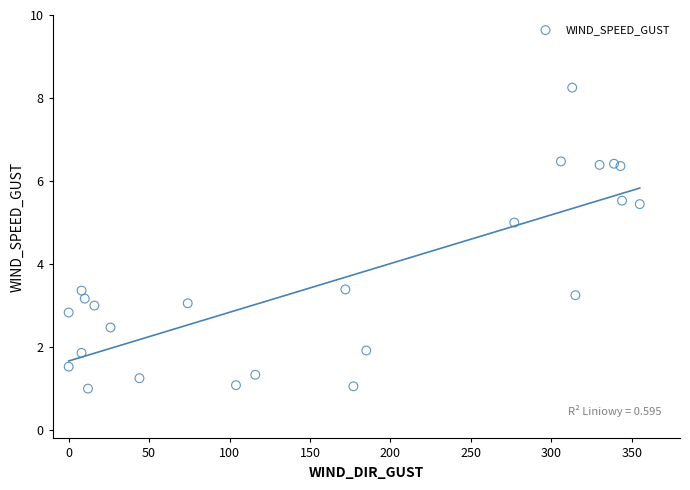

What is the range of X values (max minus min)?

355.0